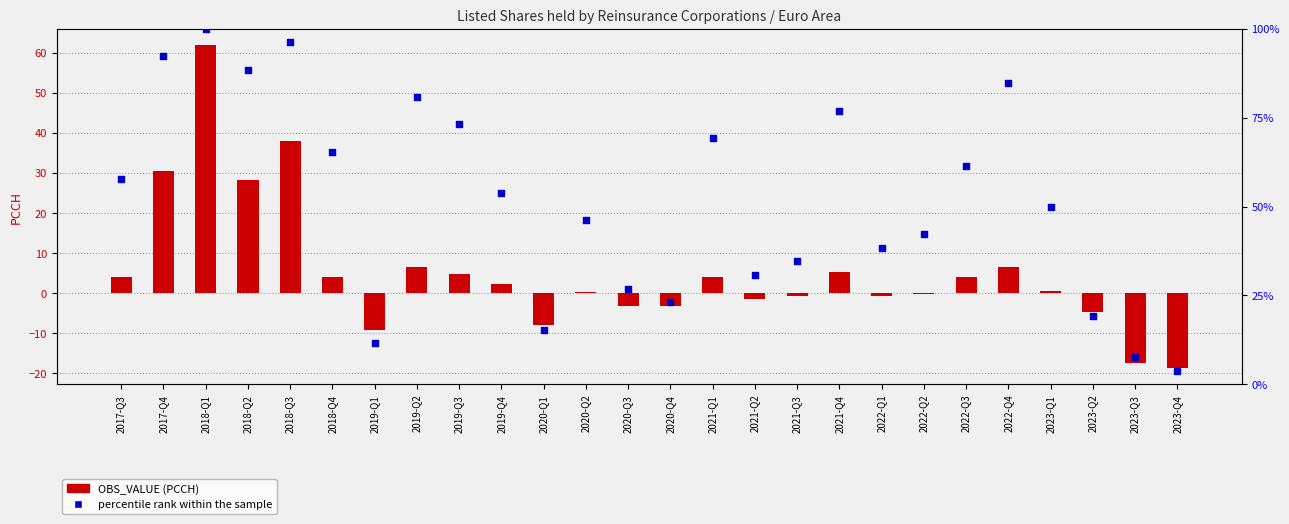

Which series has the largest total across all categories?

percentile rank within the sample